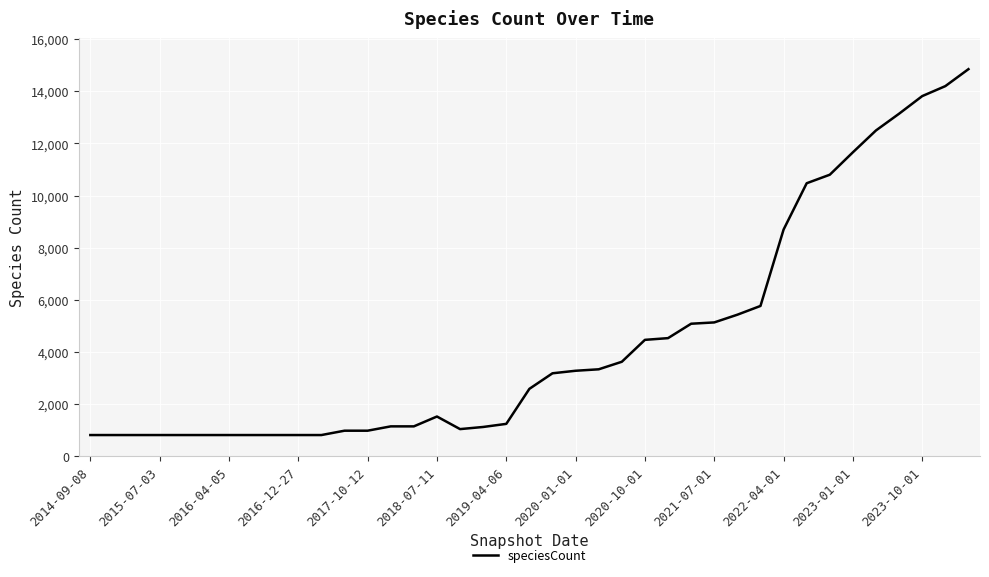

What is the minimum value shown in the chart?

812